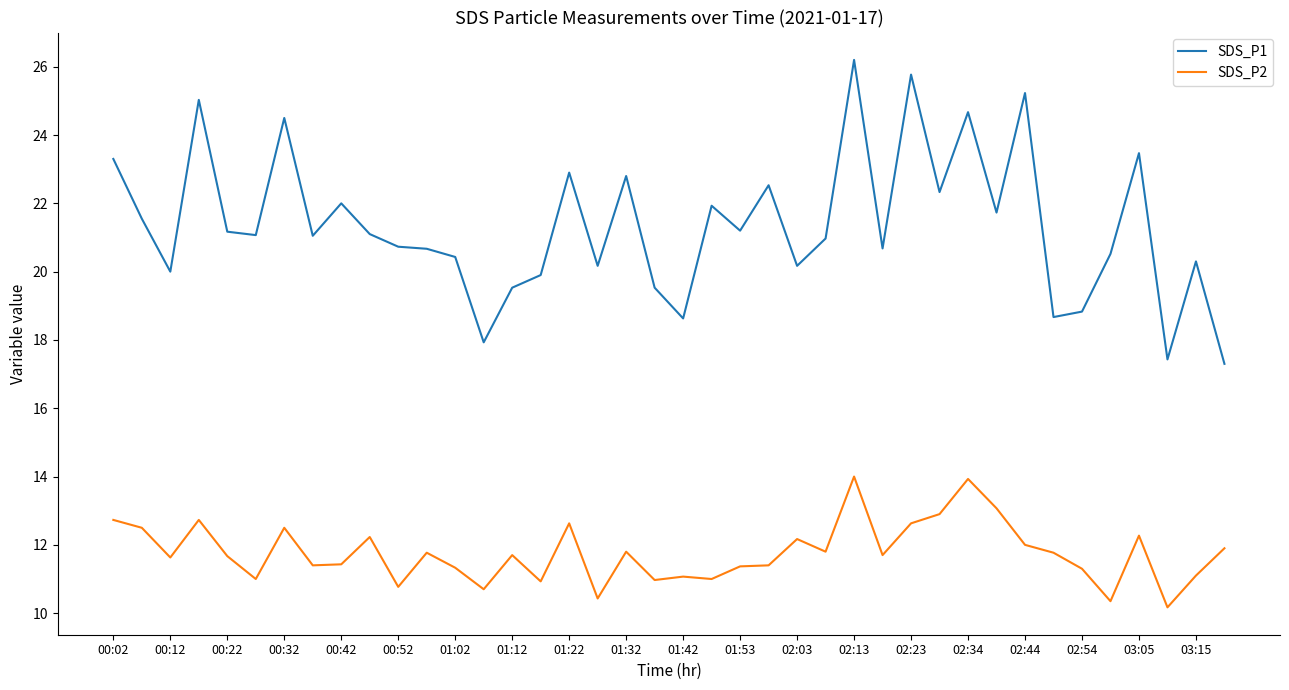

Which series has the largest range (max minus min)?

SDS_P1